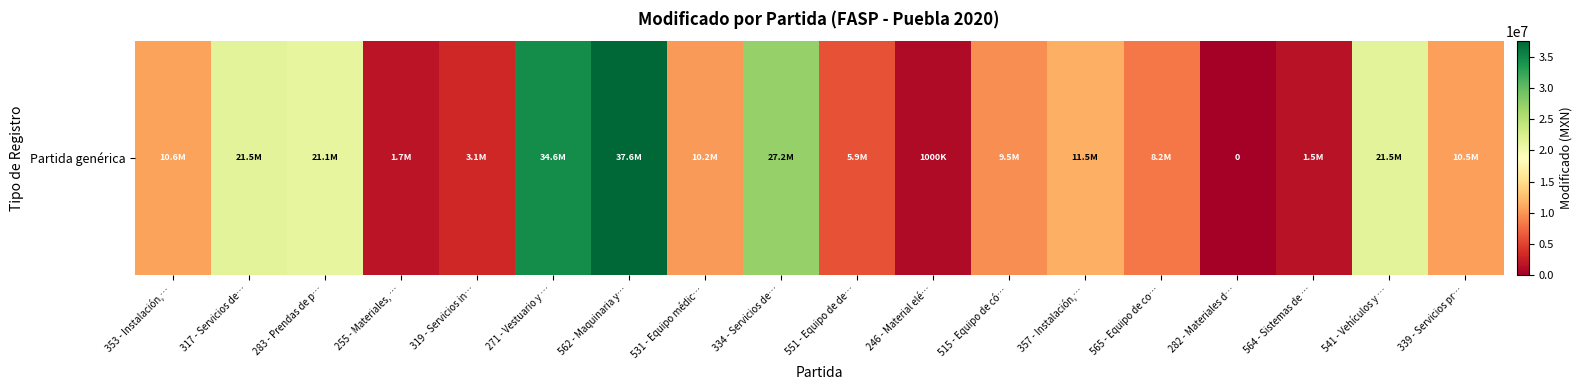

What is the greatest value displayed?

37602556.2